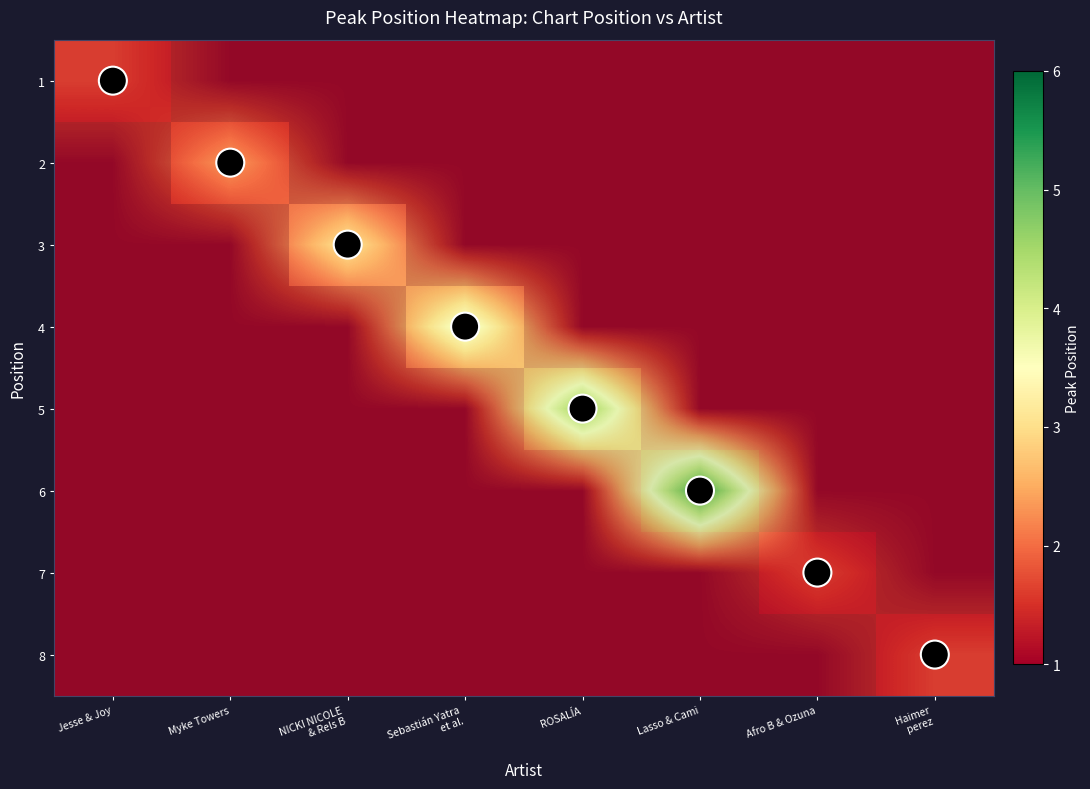

Rank the series at Lasso & Cami from highest to lowest value.

6, 1, 2, 3, 4, 5, 7, 8